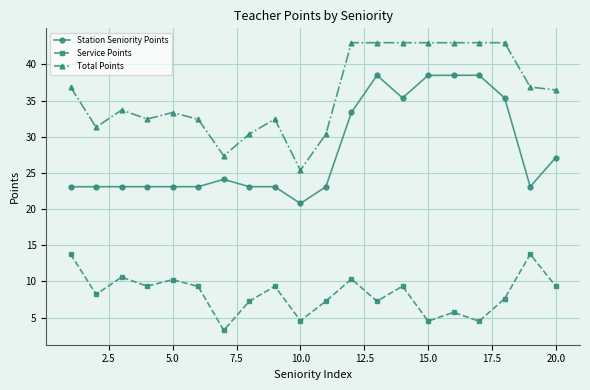

True or false: Station Seniority Points and Total Points cross at least once.

False